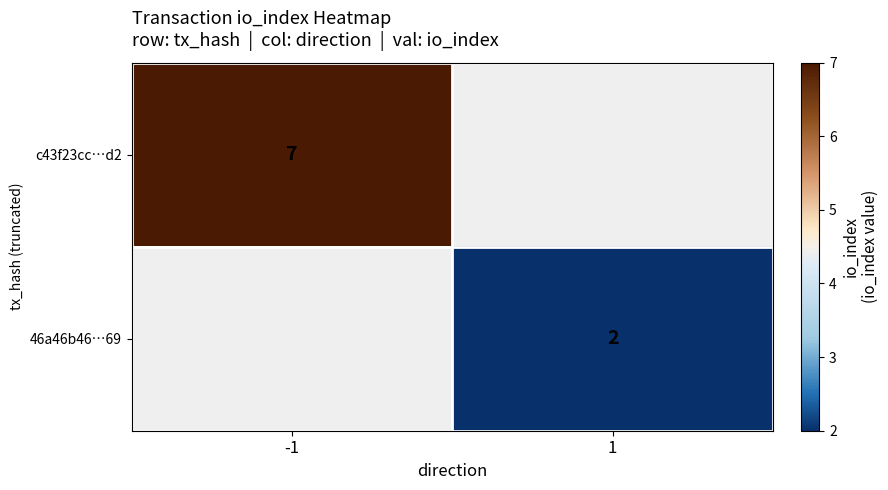

At how many categories does at least one series exceed 2?

1